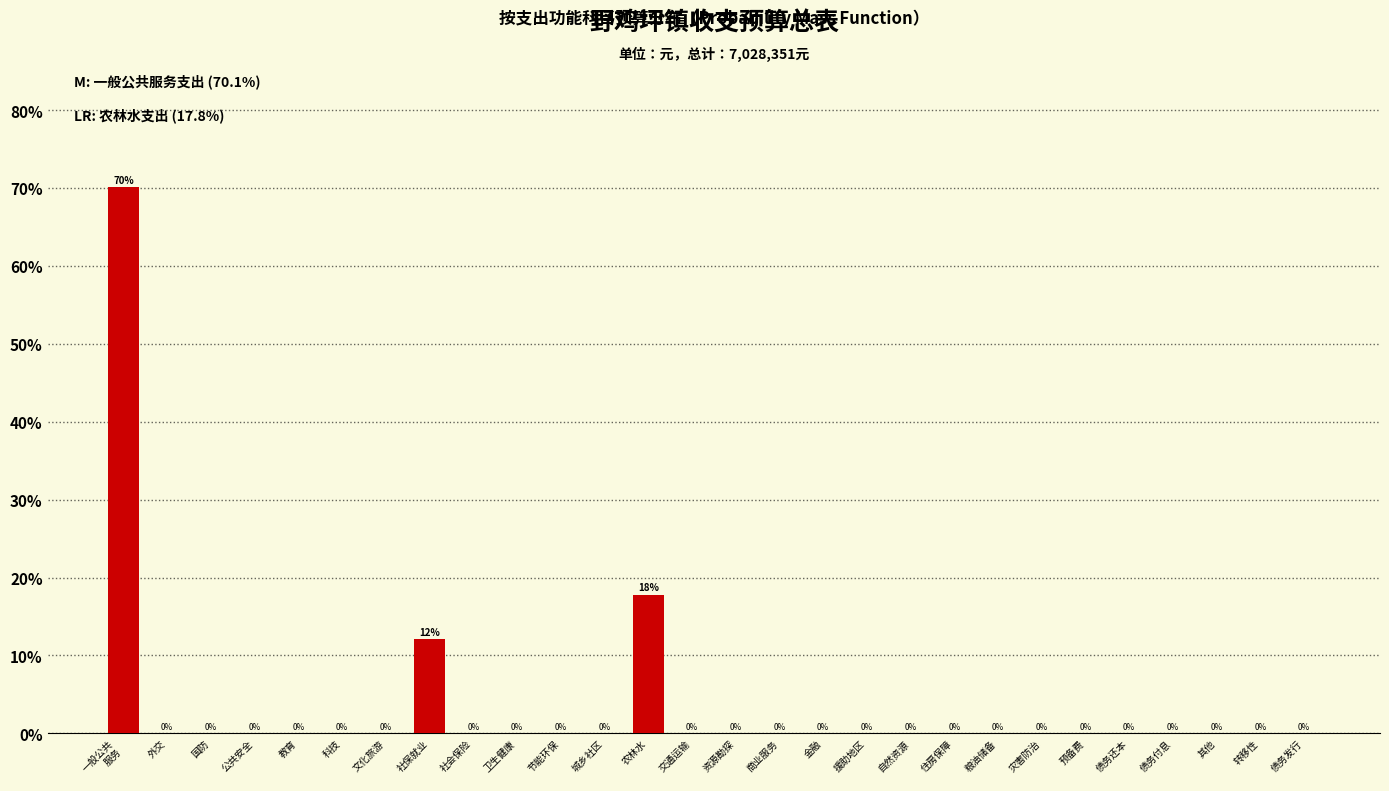

Where is the data nearest to the value 35?

农林水